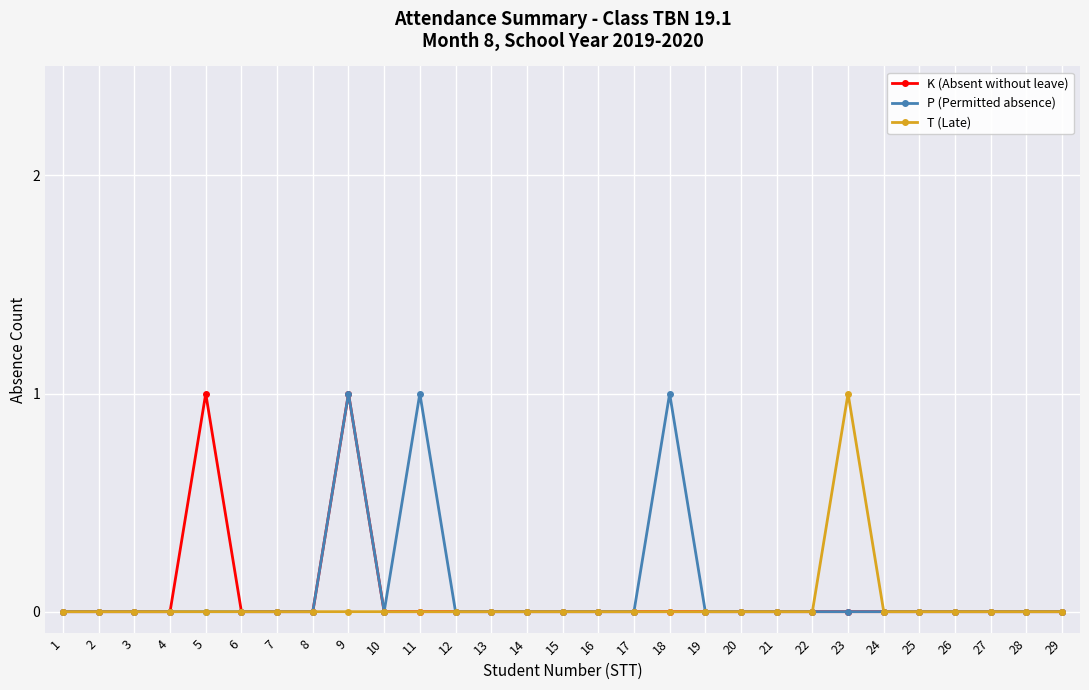

Count the K (Absent without leave) values in the range 0 to 1.

29